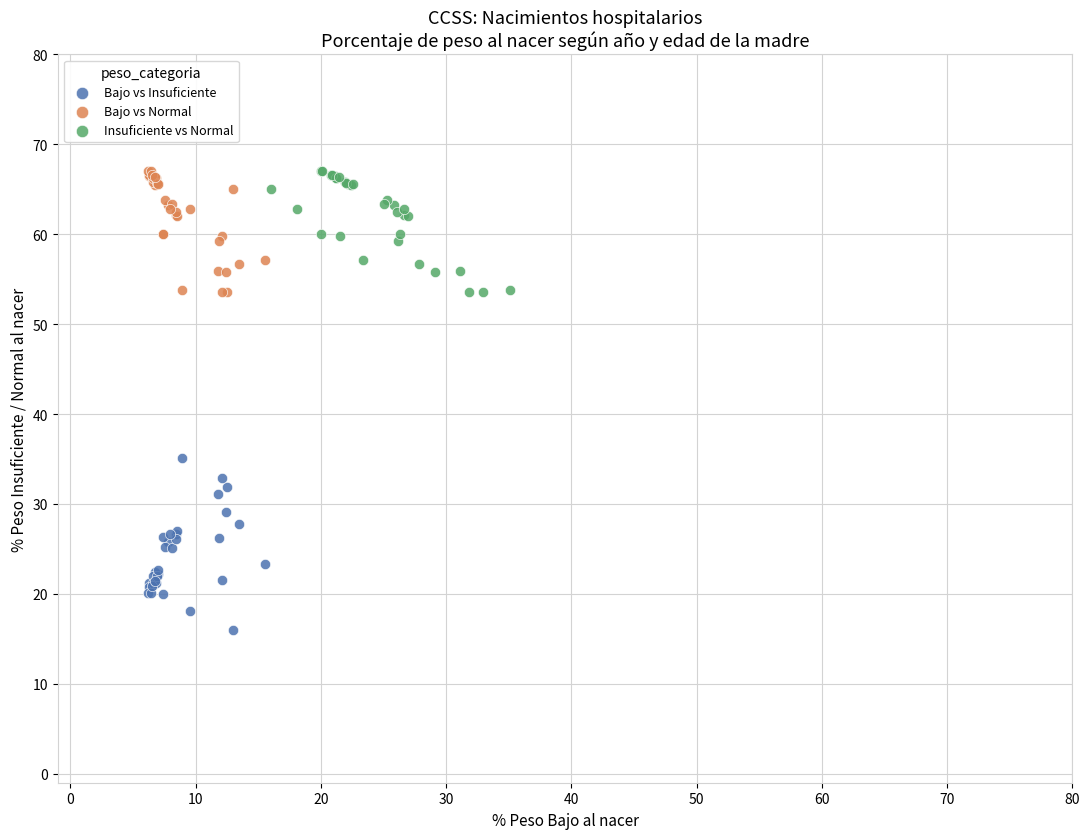

Which series has the largest Y range (max minus min)?

Bajo vs Insuficiente